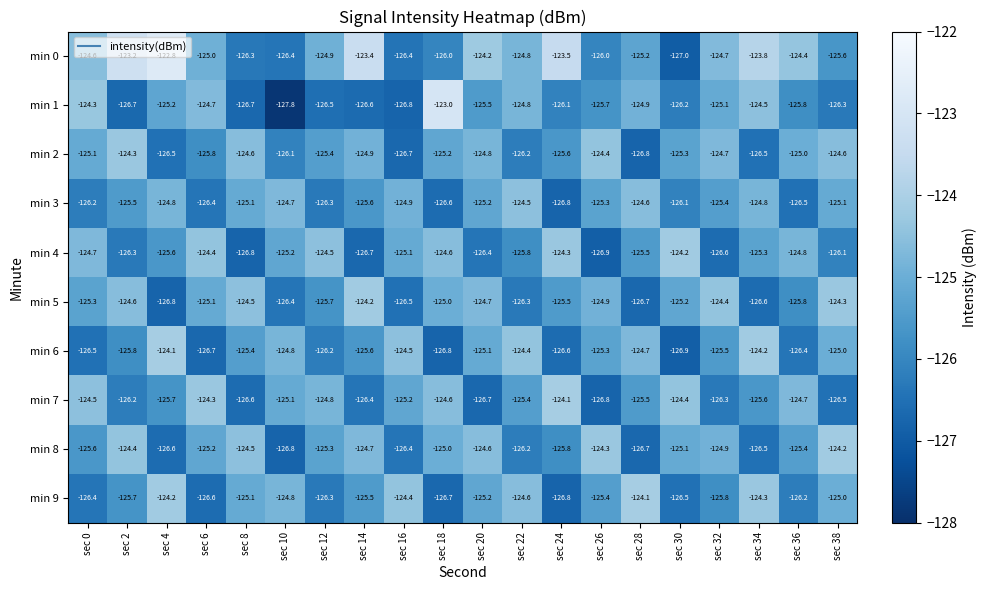

The min 5 series shows -84.1 at sec 16. True or false?

False